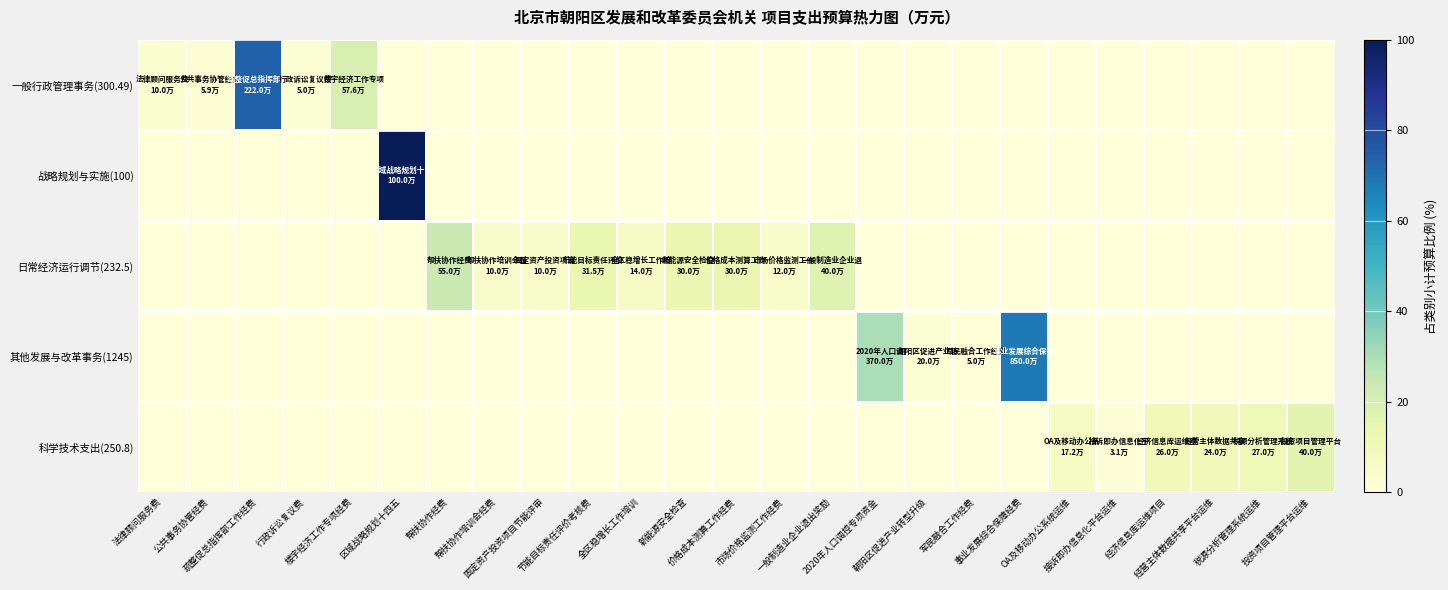

Rank the series by their maximum value, from highest to lowest.

战略规划与实施(100), 一般行政管理事务(300.49), 其他发展与改革事务(1245), 日常经济运行调节(232.5), 科学技术支出(250.8)